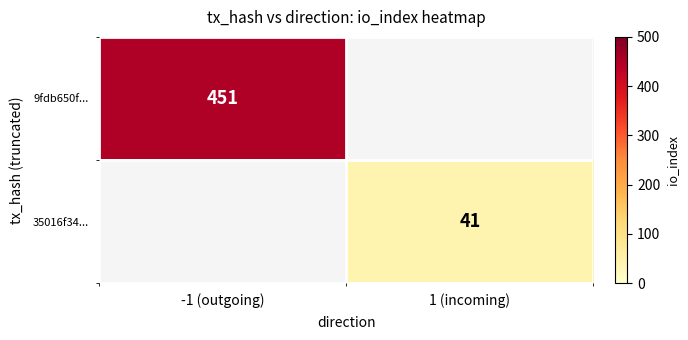

Which label corresponds to the smallest value in the chart?

1 (incoming)